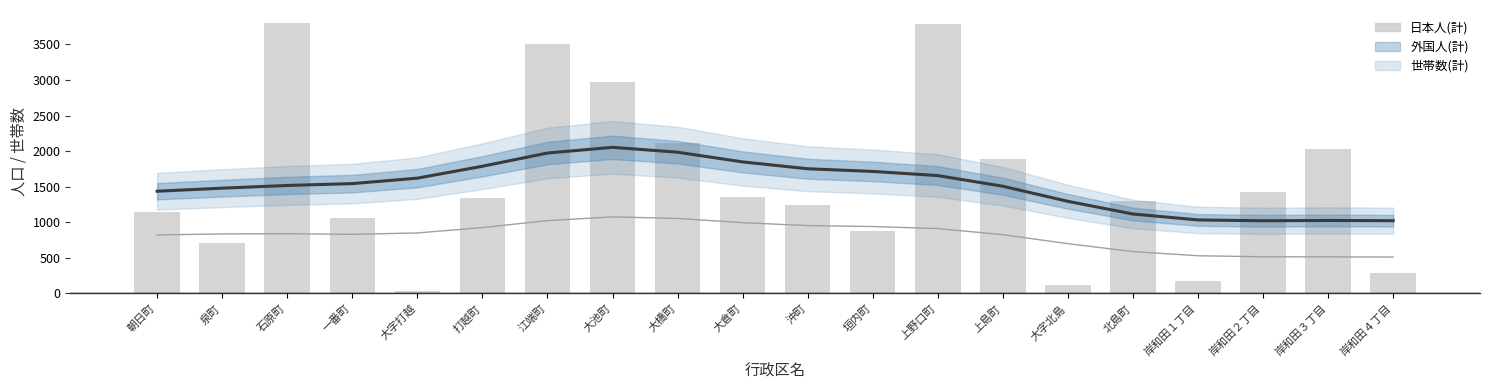

List the labels in order of value, smallest first.

大字打越, 大字北島, 岸和田１丁目, 岸和田４丁目, 泉町, 垣内町, 一番町, 朝日町, 沖町, 北島町, 打越町, 大倉町, 岸和田２丁目, 上島町, 岸和田３丁目, 大橋町, 大池町, 江端町, 上野口町, 石原町